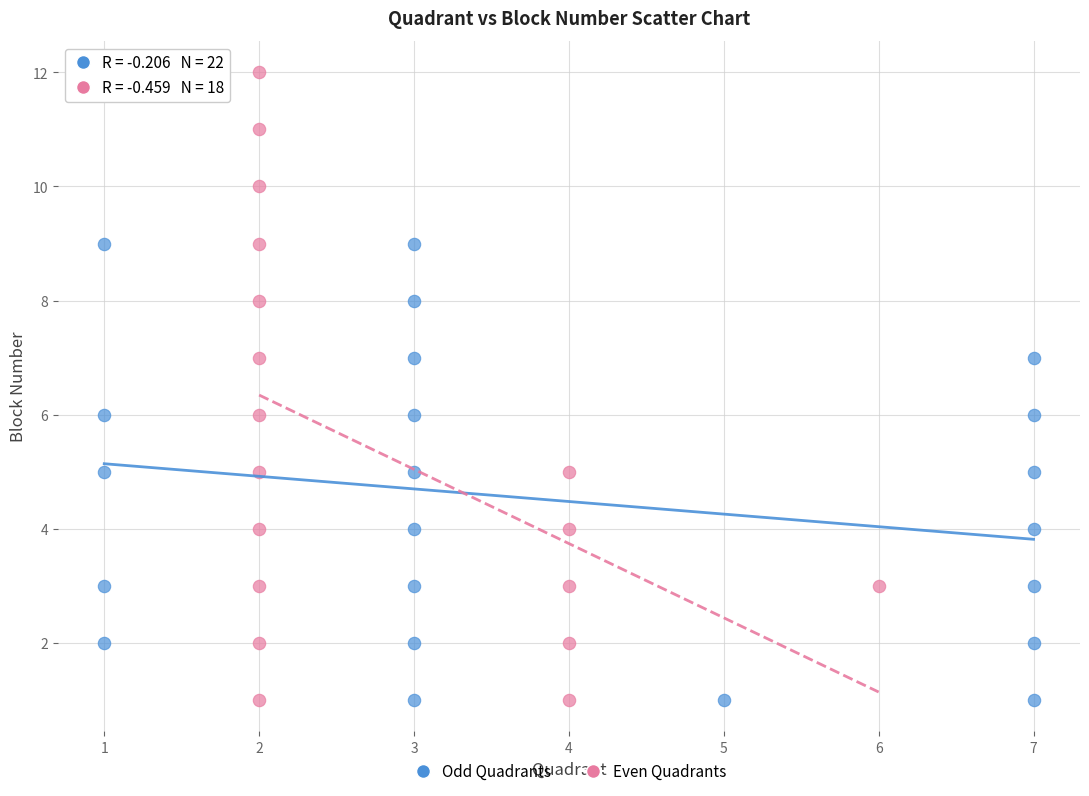

Which series contains the highest Y value?

Even Quadrants